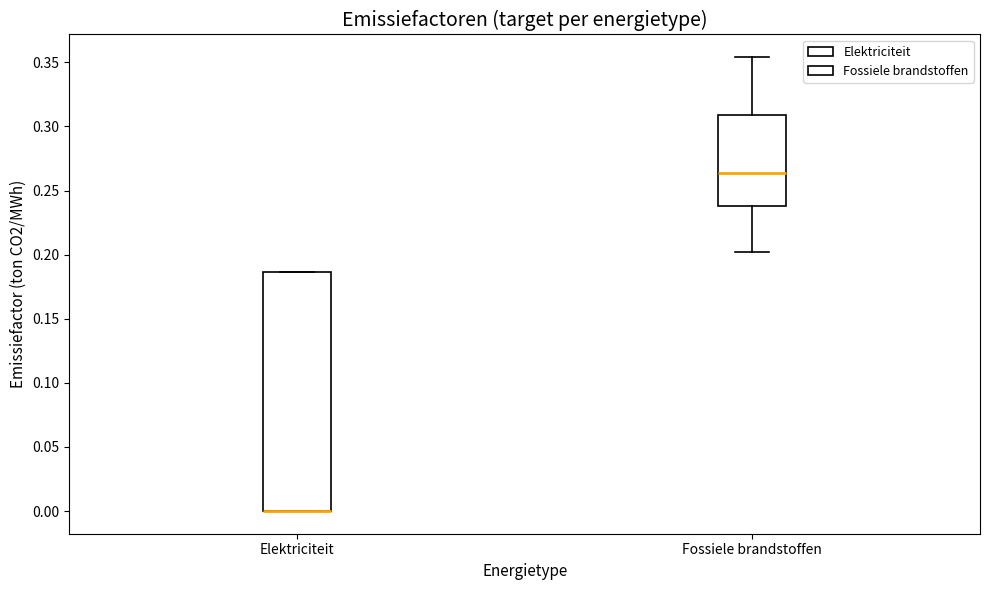

Which box is the tallest, from its lower edge to its upper edge?

Elektriciteit